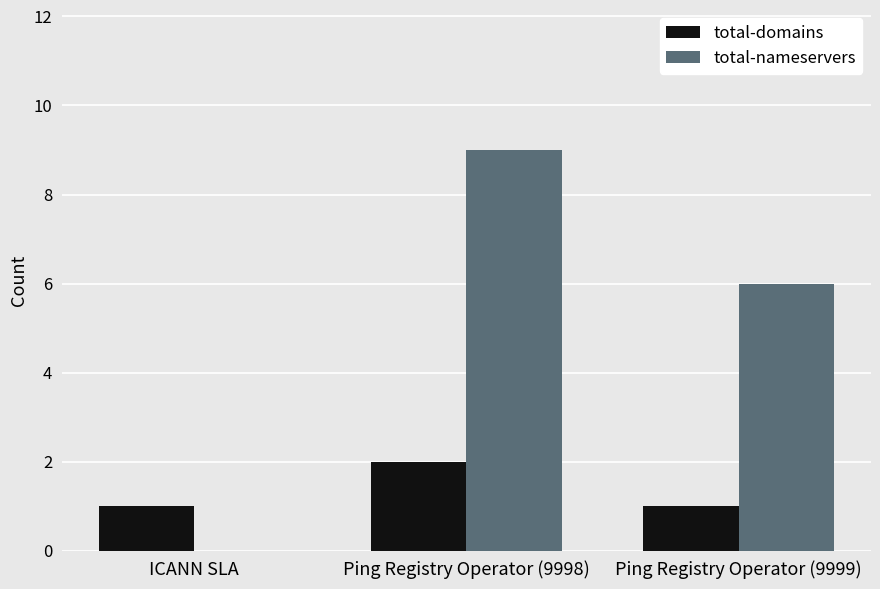

Is it true that total-domains equals 1 at ICANN SLA?

True